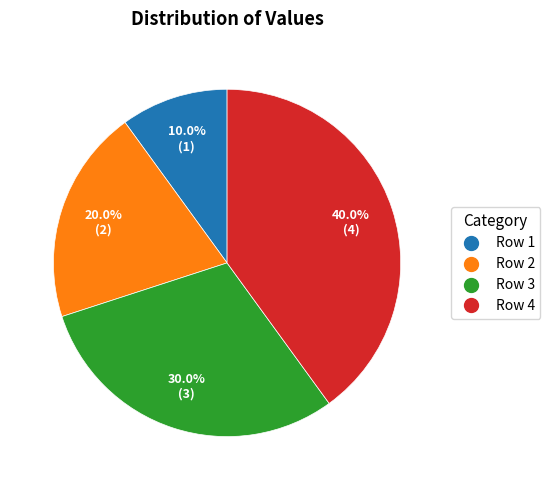

Is there a majority slice in this chart?

No